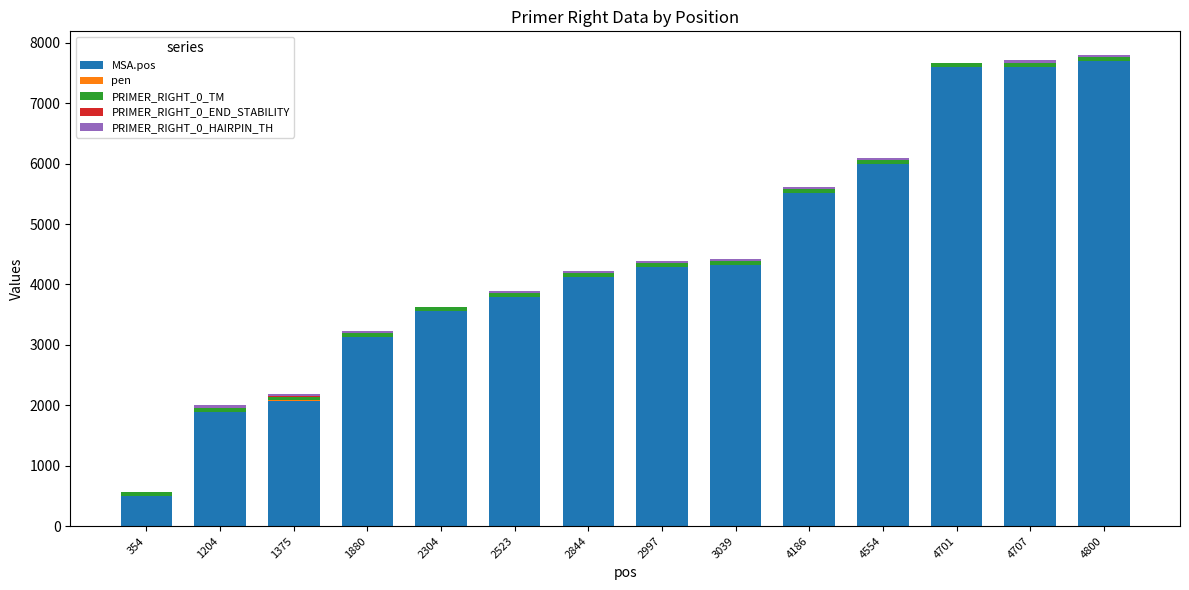

Are the bars grouped side by side (vs. stacked)?

No